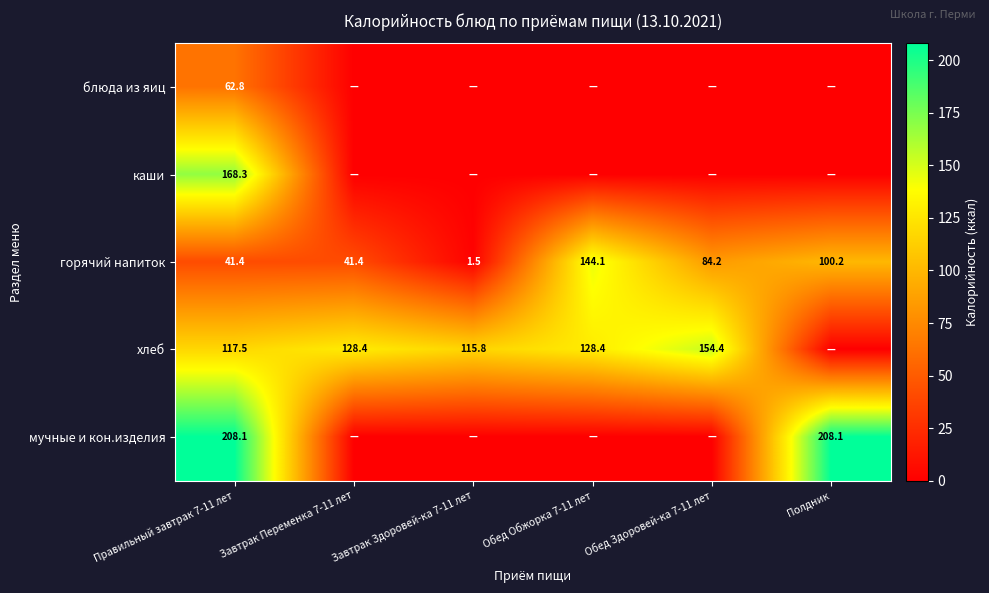

The value of мучные и кон.изделия at Правильный завтрак 7-11 лет is 208.1. True or false?

True